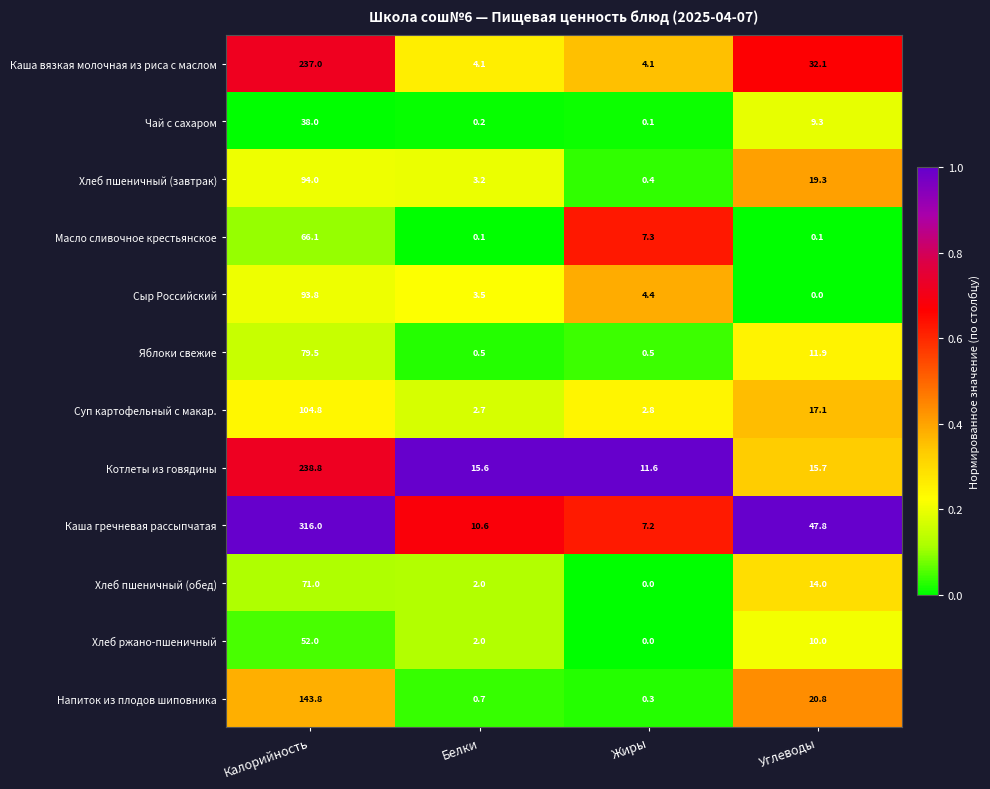

Is it true that Котлеты из говядины equals 238.8 at Калорийность?

True